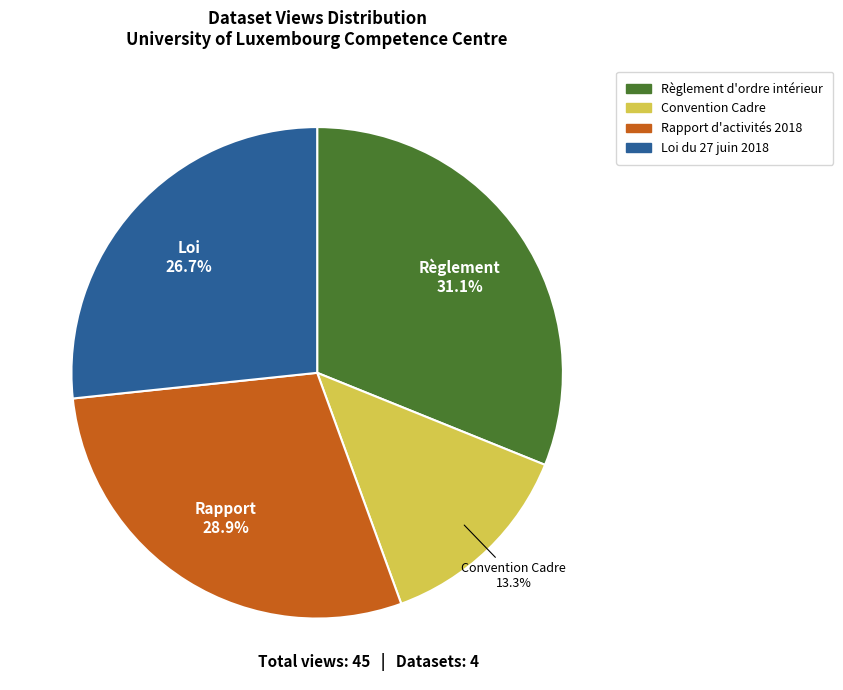

Count the number of slices in the pie.

4